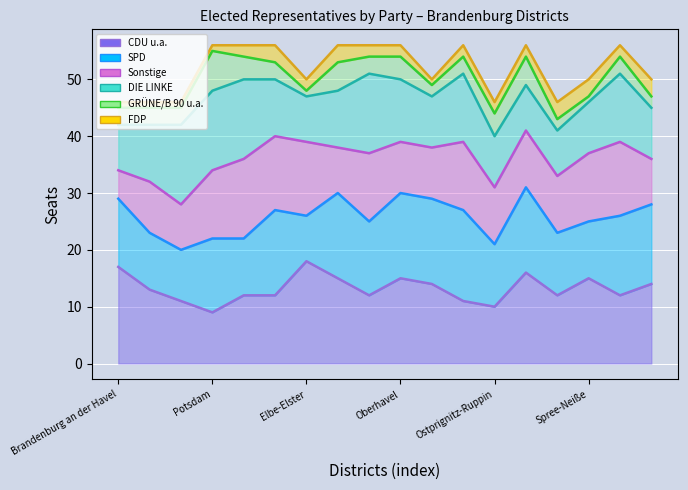

Which has a higher value, 9 or Elbe-Elster?

9